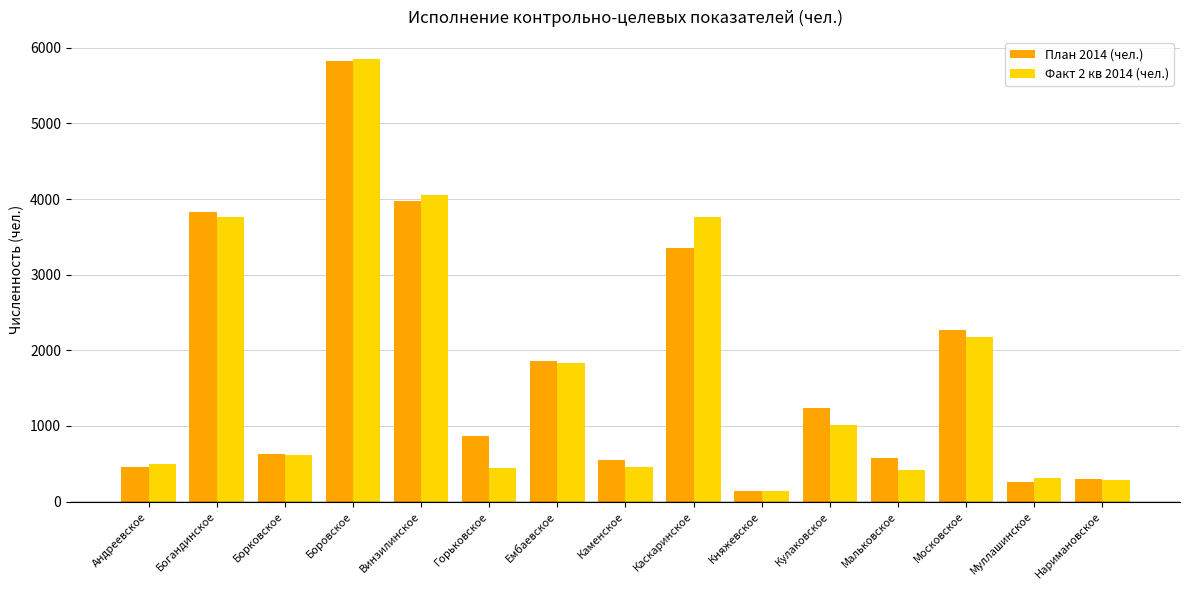

The План 2014 (чел.) series shows 2187 at Кулаковское. True or false?

False